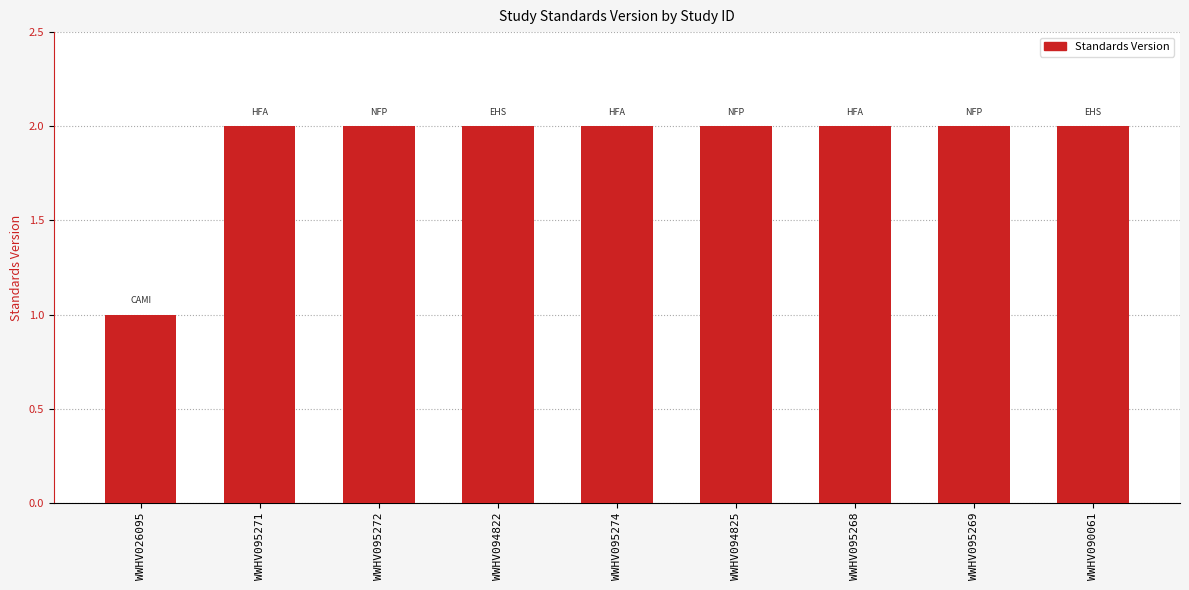

Does the chart contain any negative values?

No